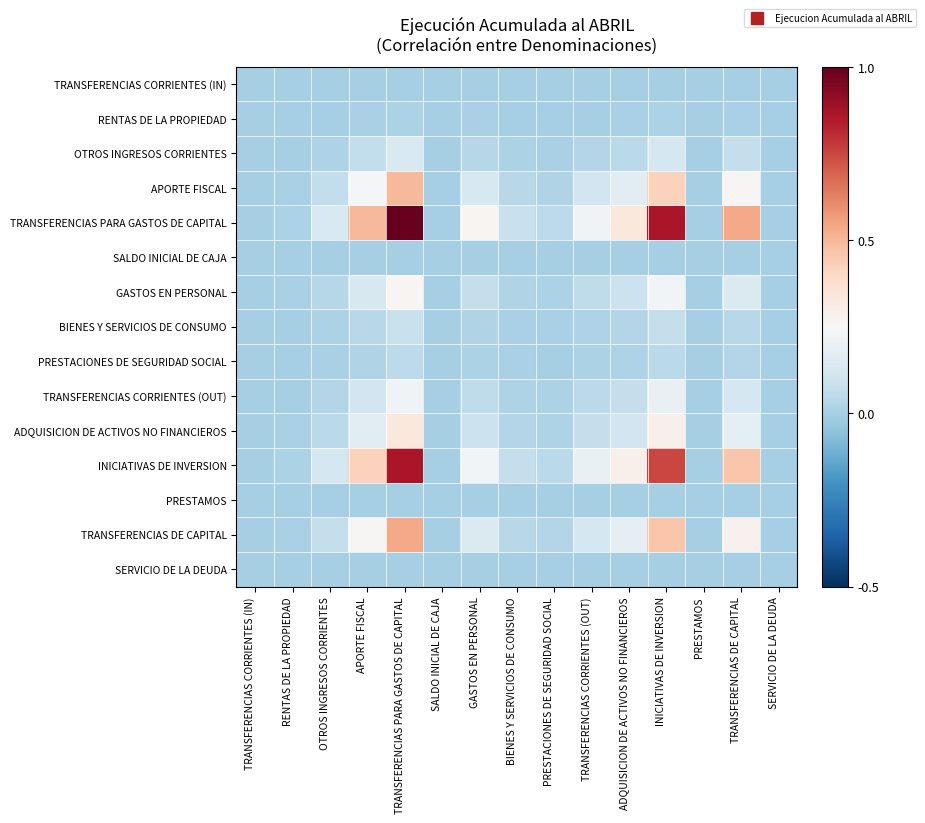

Which has a higher value, GASTOS EN PERSONAL or TRANSFERENCIAS CORRIENTES (IN)?

GASTOS EN PERSONAL